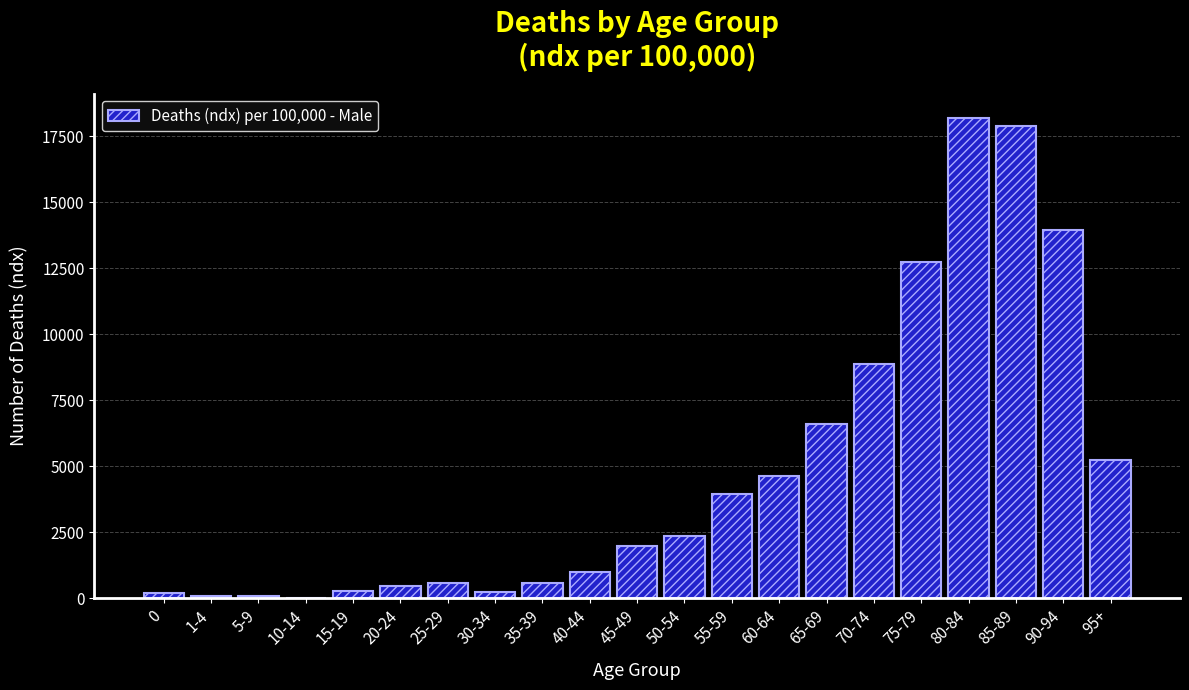

Where is the data nearest to the value 9122?

70-74